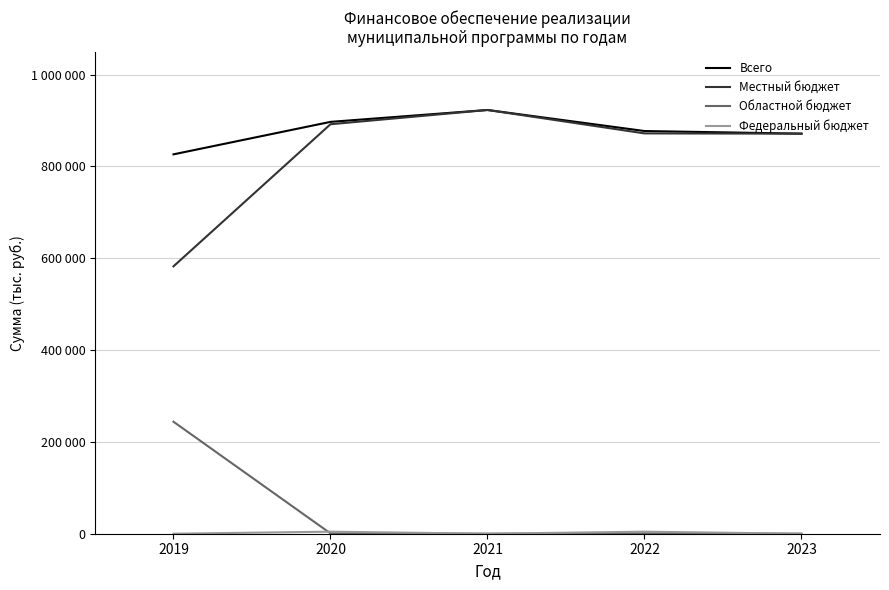

True or false: Местный бюджет and Всего cross at least once.

False